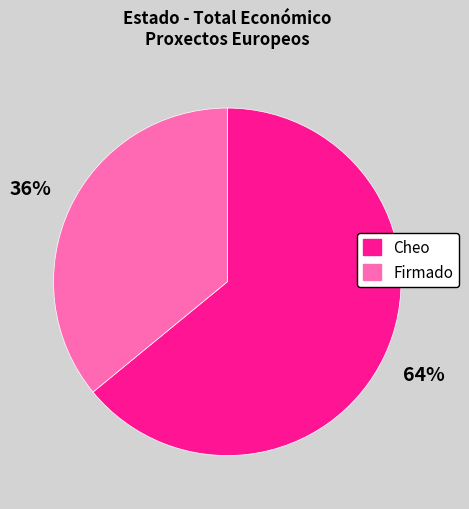

Which slice is the largest?

Cheo